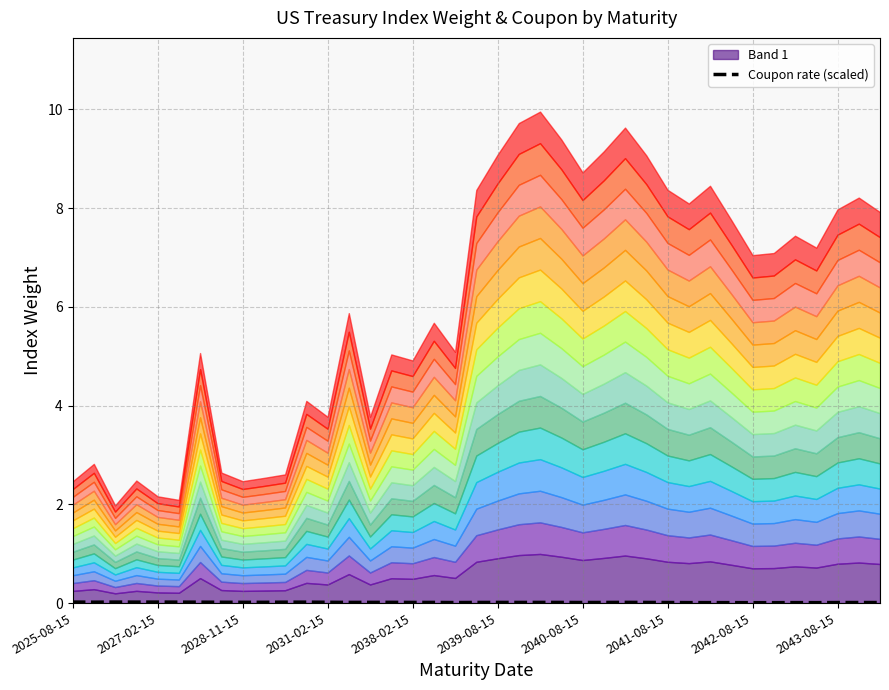

How many points are lower than both their immediate neighbors (excluding endpoints)?

8